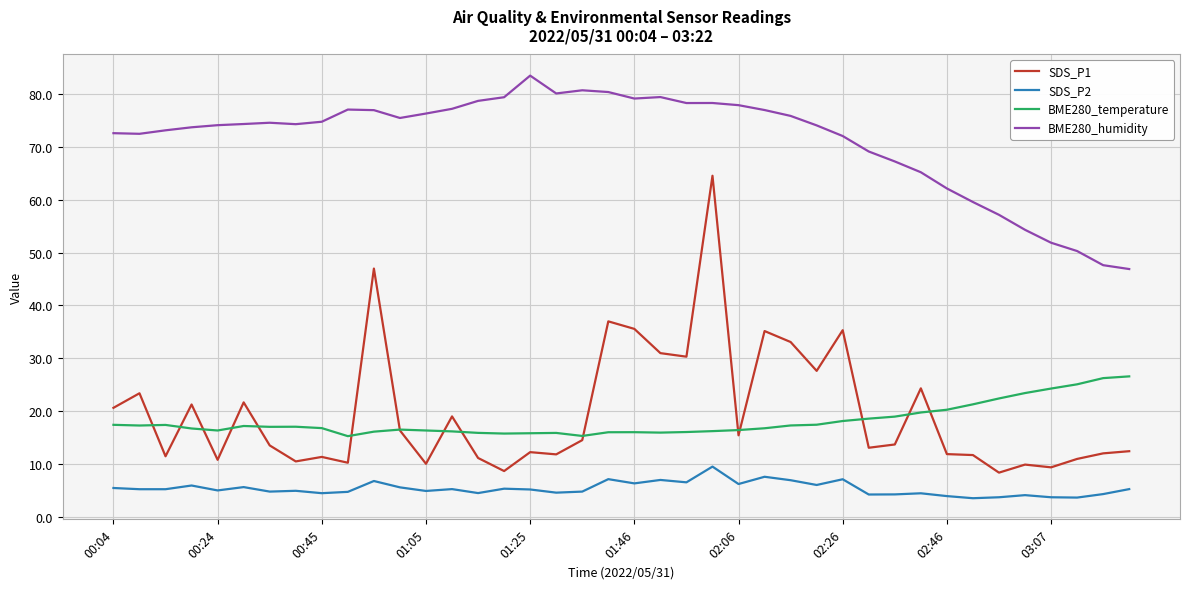

At how many categories does at least one series exceed 14?

40